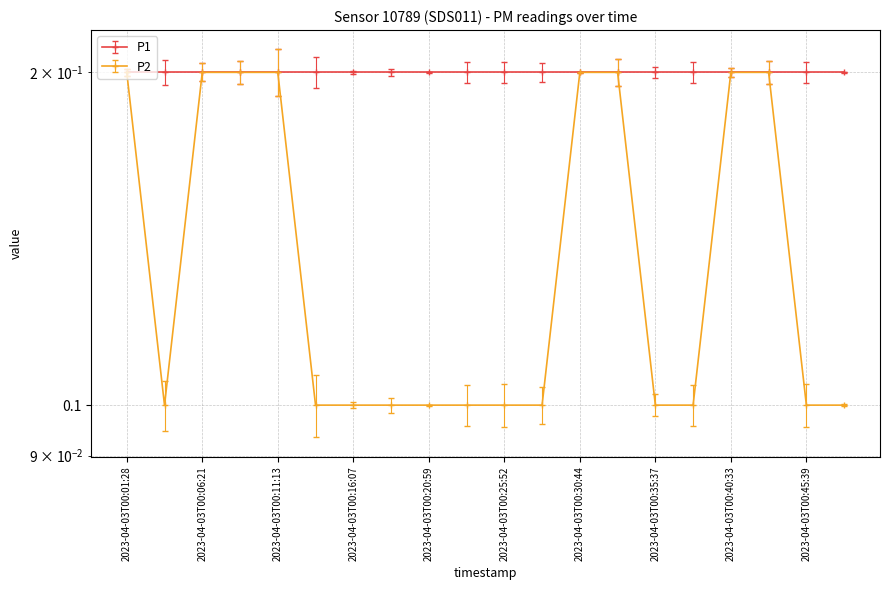

What position from the left is 2023-04-03T00:16:07?

7